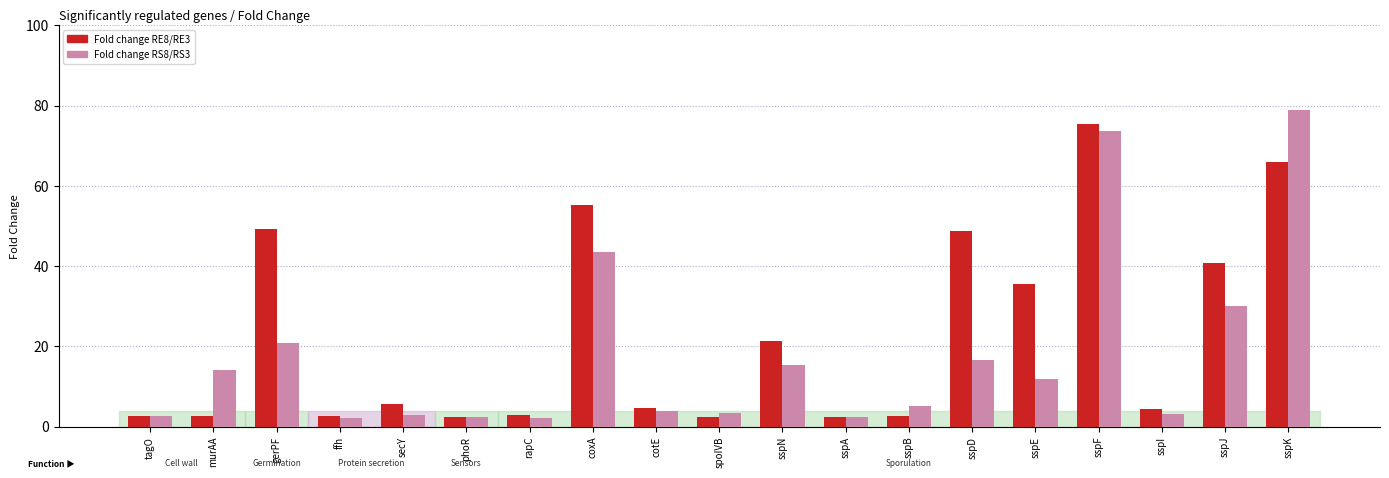

What is the label of the 6th bar from the left?

phoR